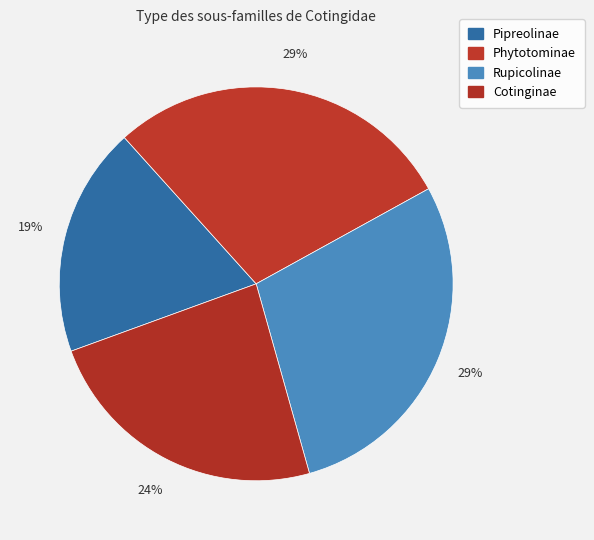

How many segments does this pie chart have?

4